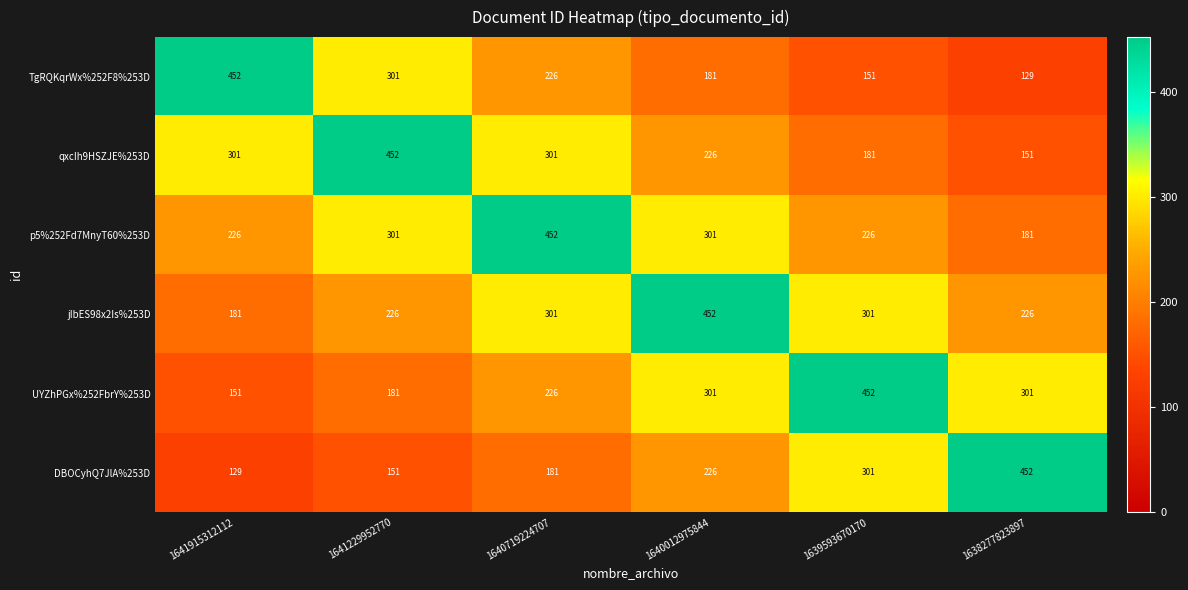

How many distinct data groups are displayed?

6